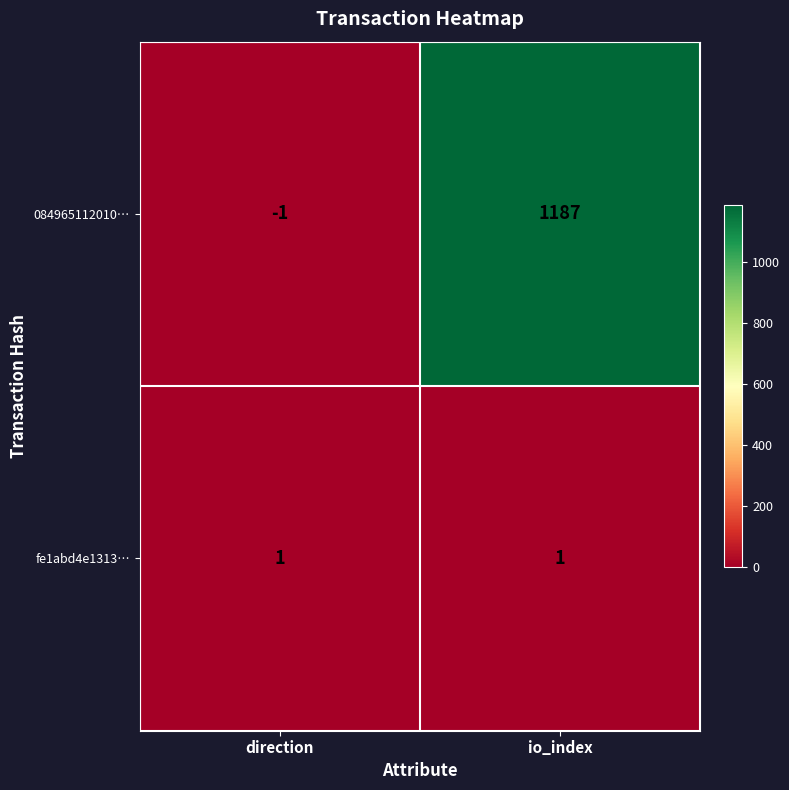

Rank the series by their maximum value, from lowest to highest.

fe1abd4e1313…, 084965112010…